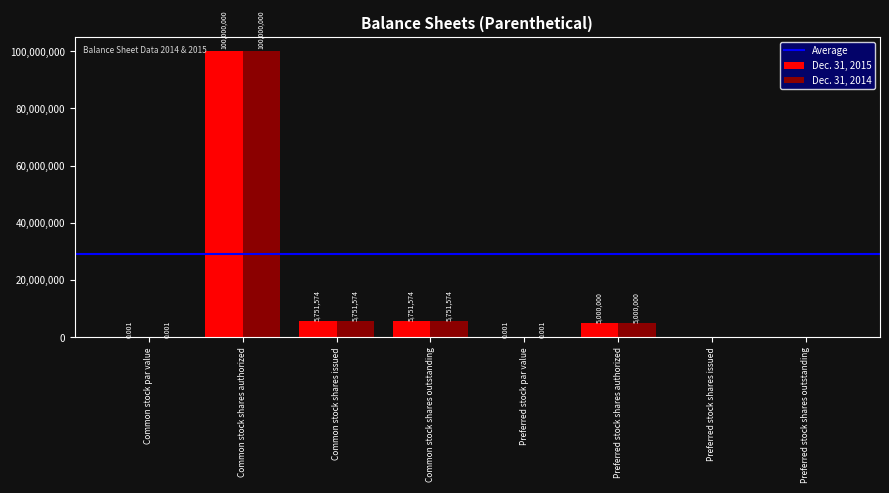

At which label does Dec. 31, 2014 first exceed 5000000?

Common stock shares authorized